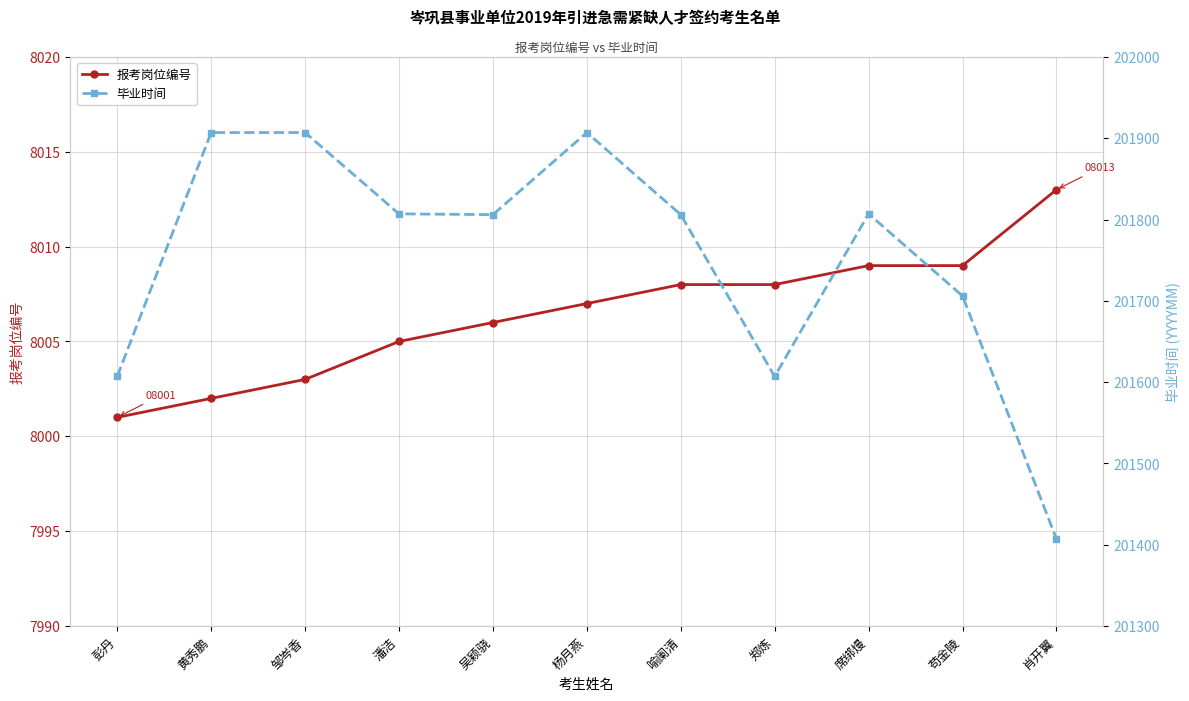

How many categories are shown in the chart?

11